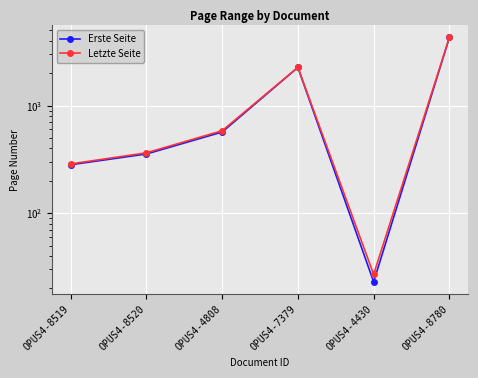

The Letzte Seite series shows 364 at OPUS4-8520. True or false?

True